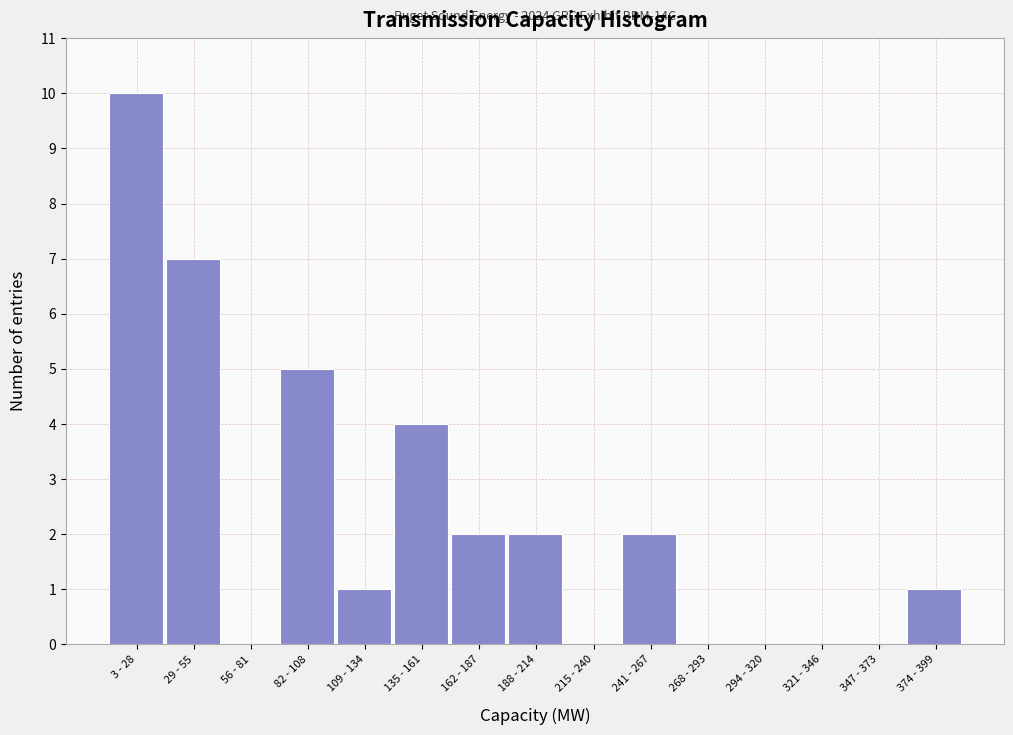

Reading left to right, list all the values displayed in this chart.

3 - 28=10	29 - 55=7	56 - 81=0	82 - 108=5	109 - 134=1	135 - 161=4	162 - 187=2	188 - 214=2	215 - 240=0	241 - 267=2	268 - 293=0	294 - 320=0	321 - 346=0	347 - 373=0	374 - 399=1